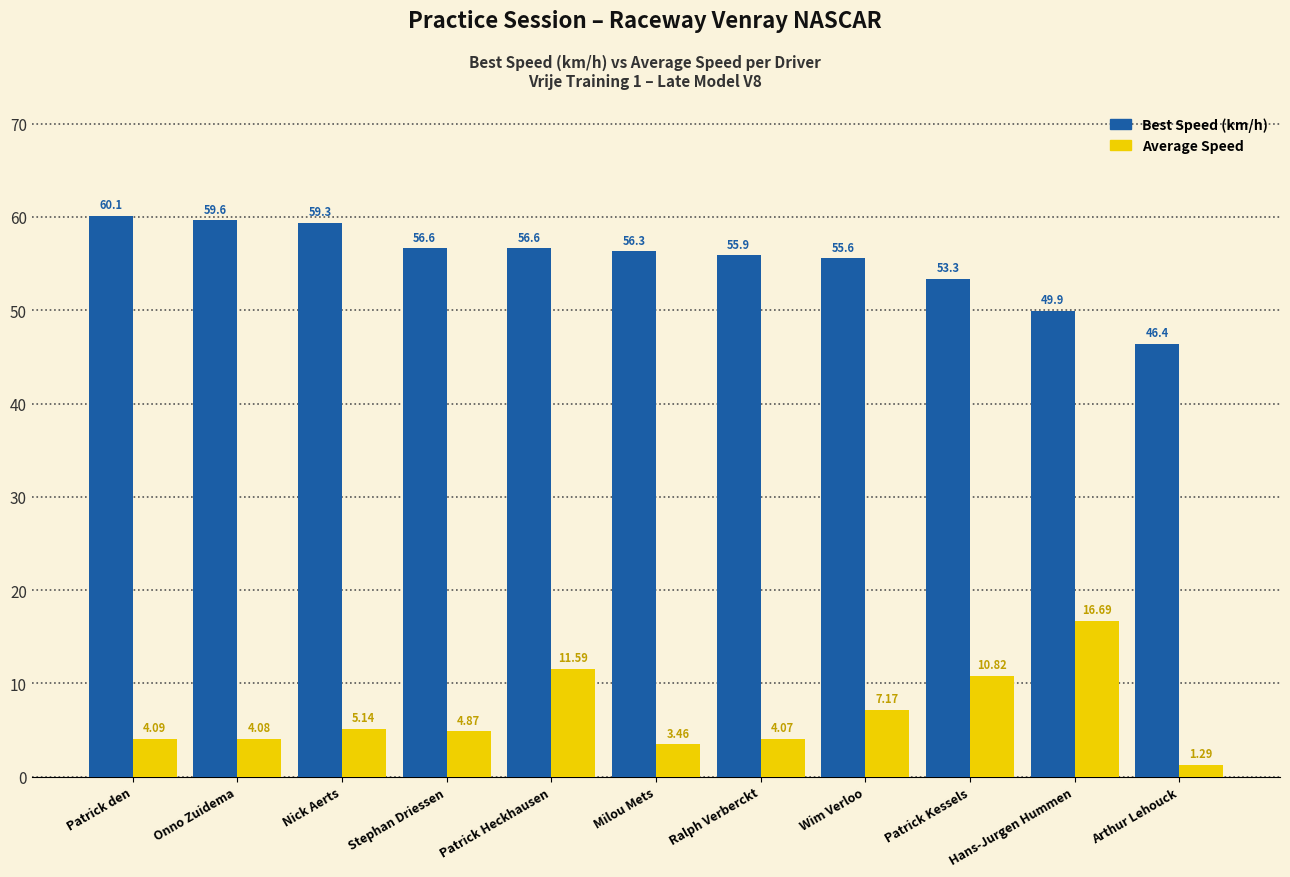

At which category is the sum across all series the highest?

Patrick Heckhausen